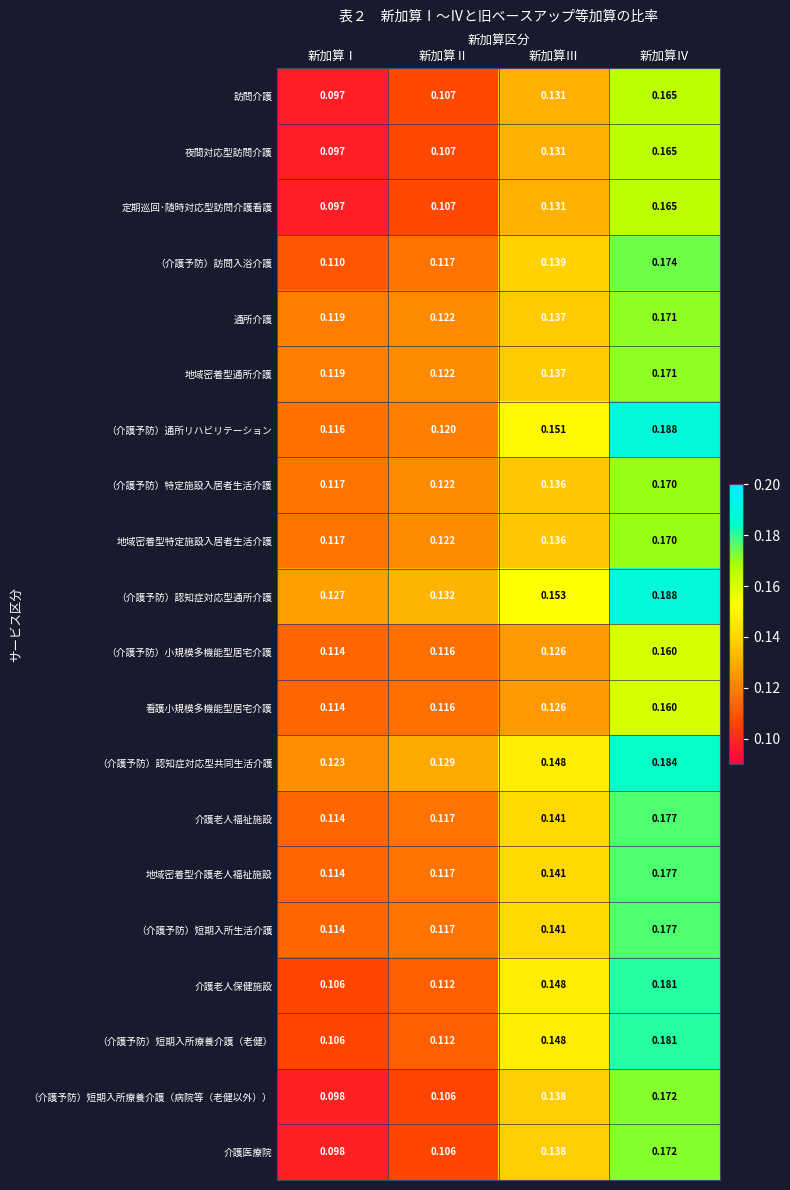

At which category does the chart reach its peak across all series?

新加算Ⅳ